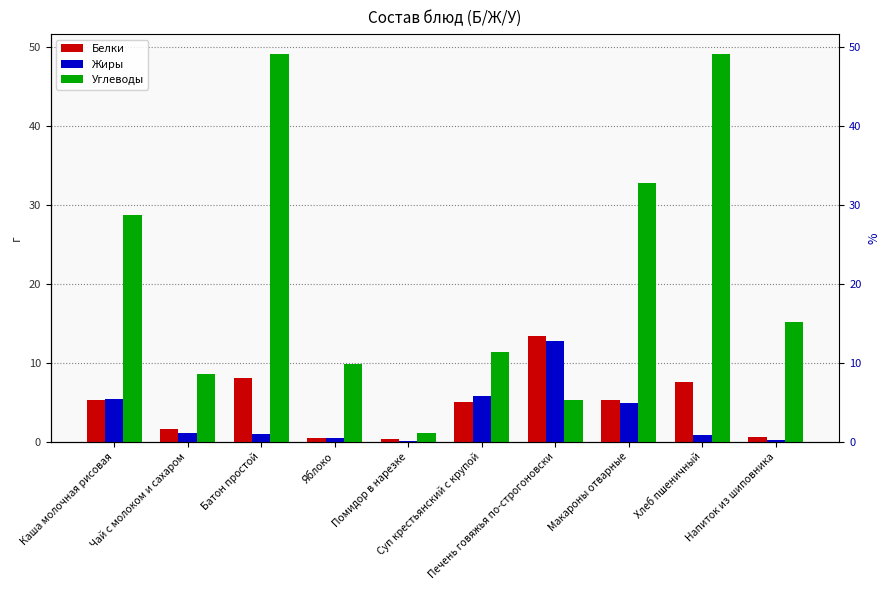

What is the approximate value of Углеводы at Каша молочная рисовая?

28.7